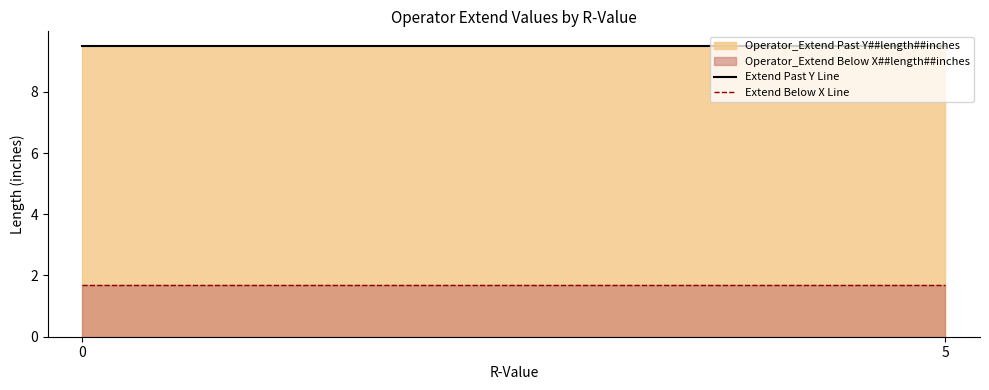

What is the value of the Extend Below X Line point at the 1st from the left?

1.7